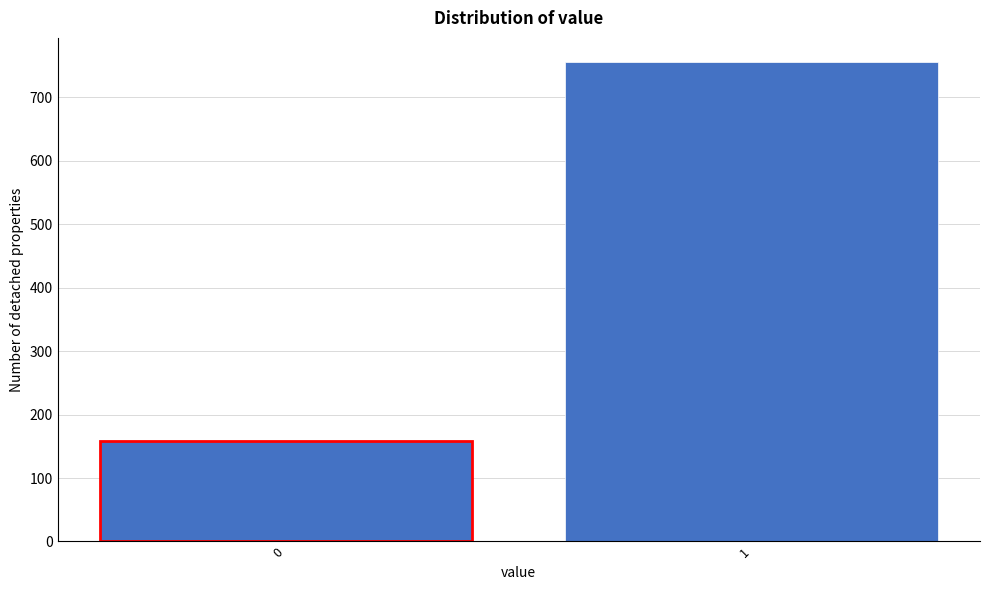

Reading right to left, list all the values displayed in this chart.

1=756	0=159